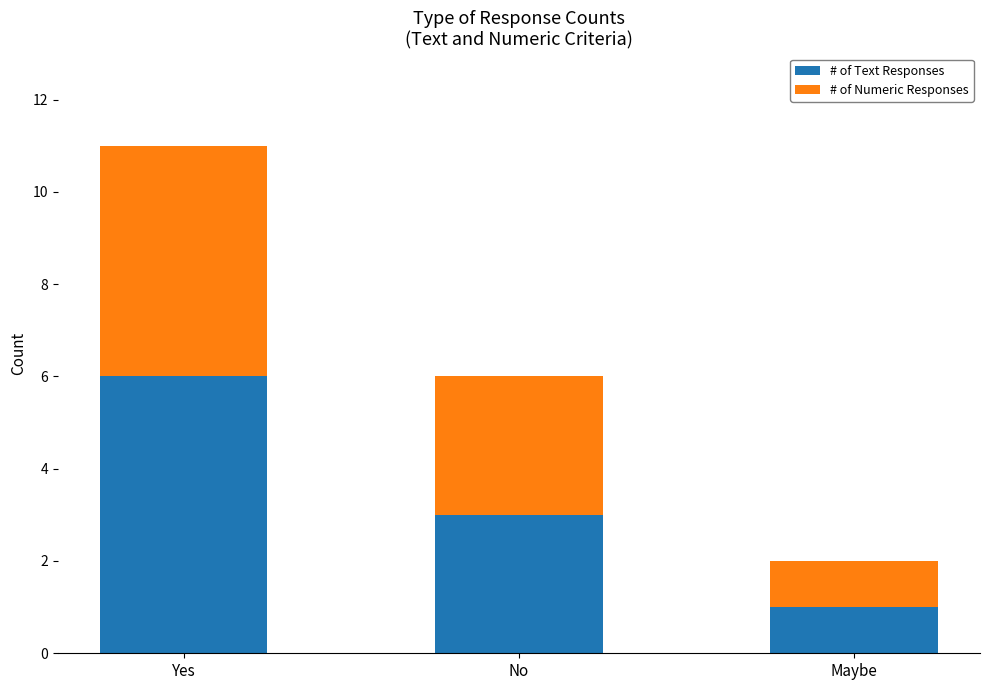

How many bars are there in total?

3